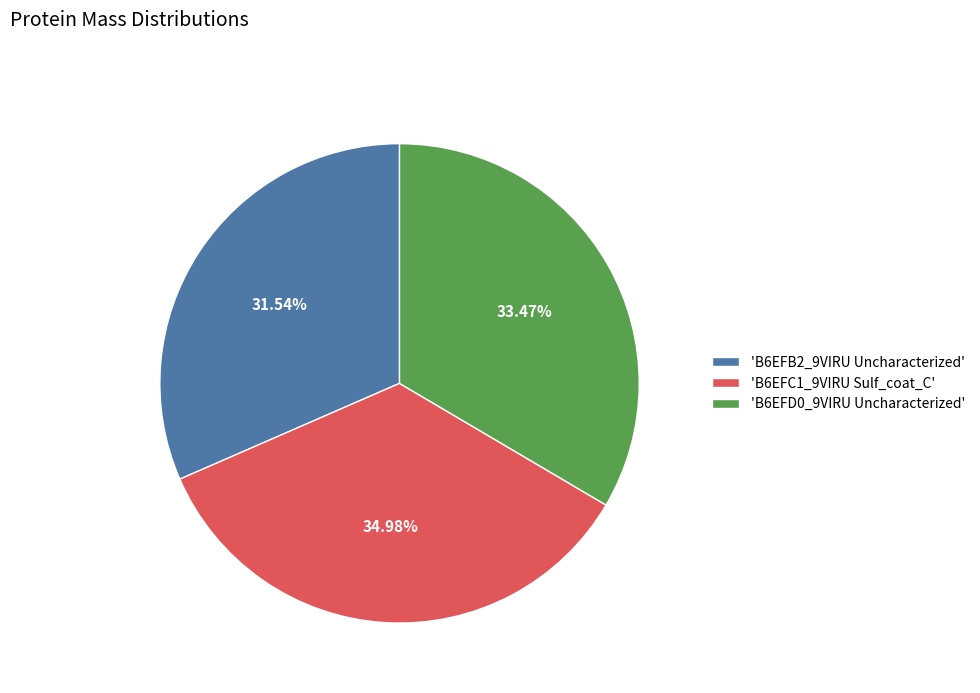

To the nearest percent, what is the average slice percentage?

33%